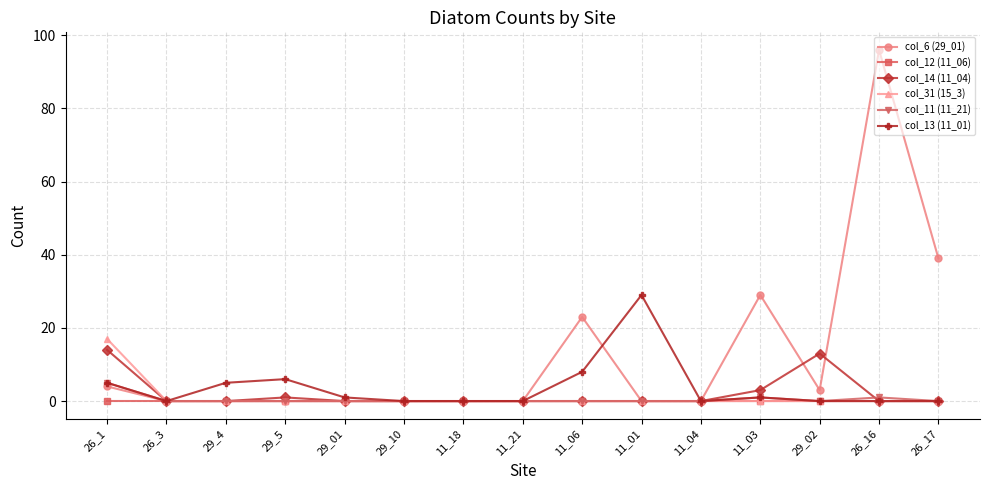

After their last crossing, which series has the higher values: col_6 (29_01) or col_14 (11_04)?

col_6 (29_01)